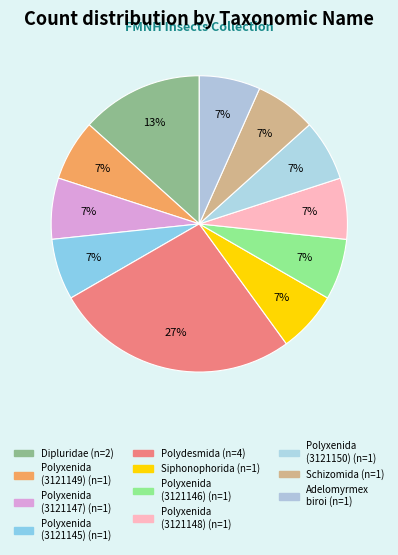

What is the smallest slice in the pie chart?

Polyxenida (3121149)